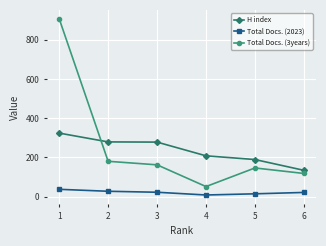

What is the maximum value shown in the chart?

908